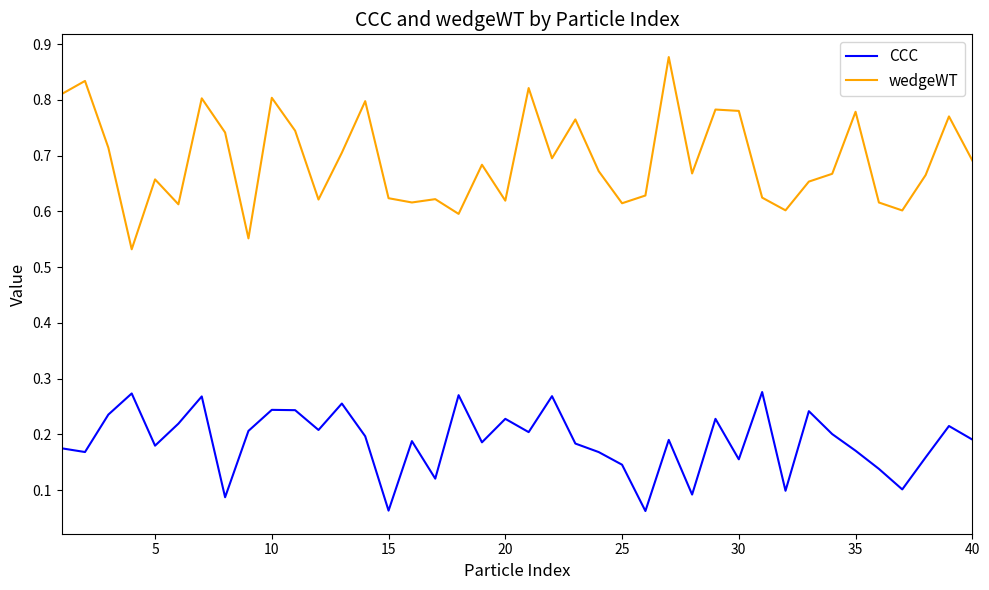

Which series has the widest spread of values?

wedgeWT